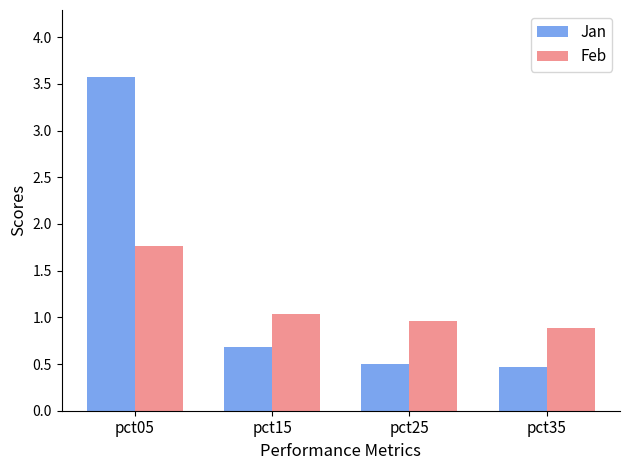

List the labels in order of Jan value, largest first.

pct05, pct15, pct25, pct35